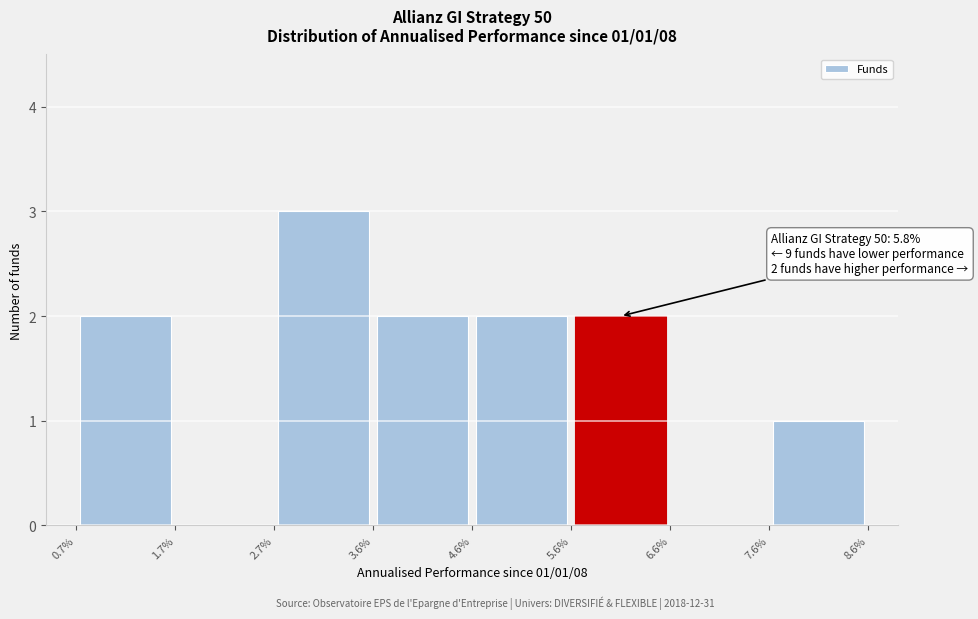

Which range on the x-axis has the tallest bar?

2.7% to 3.6%